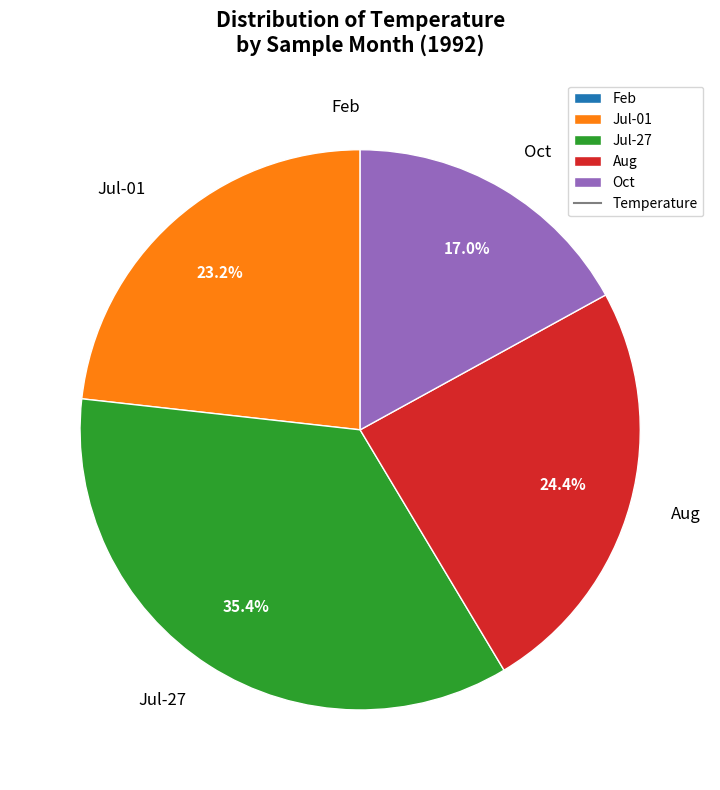

Which slice is the largest?

Jul-27